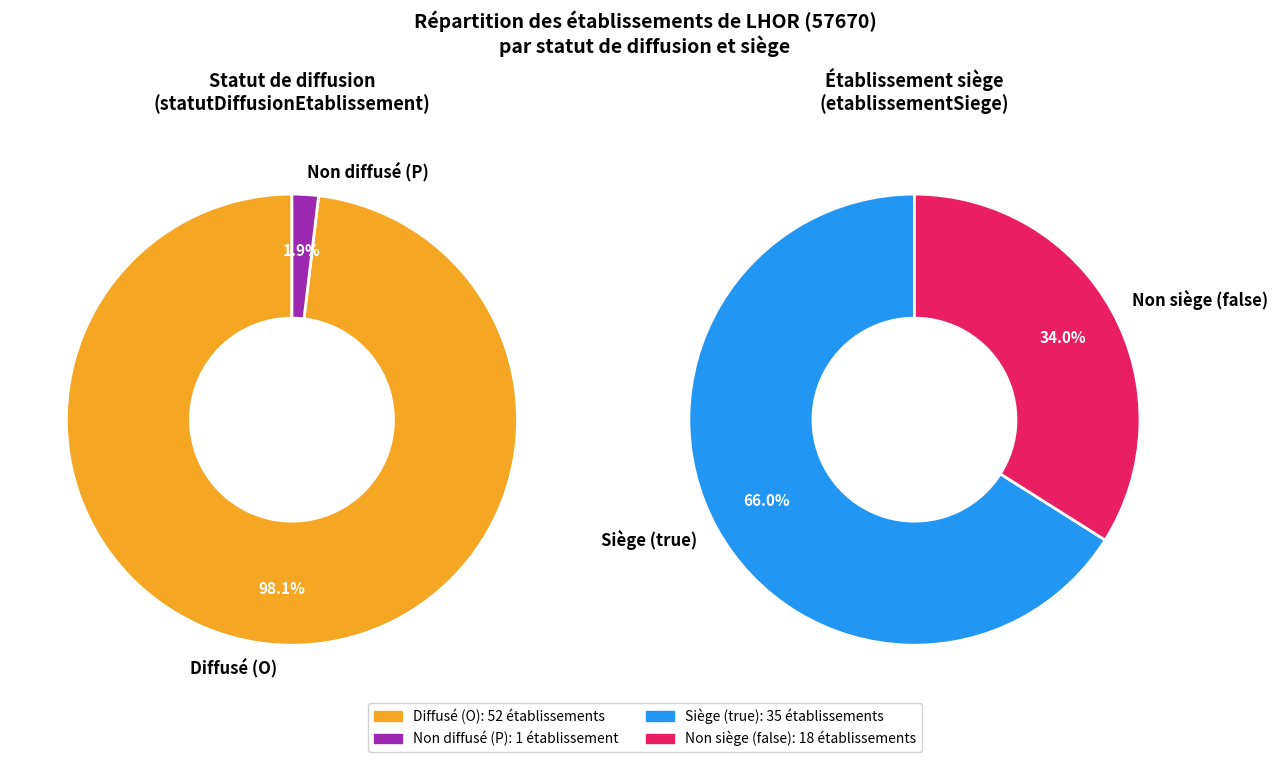

What portion of the pie excludes O?

1.9%